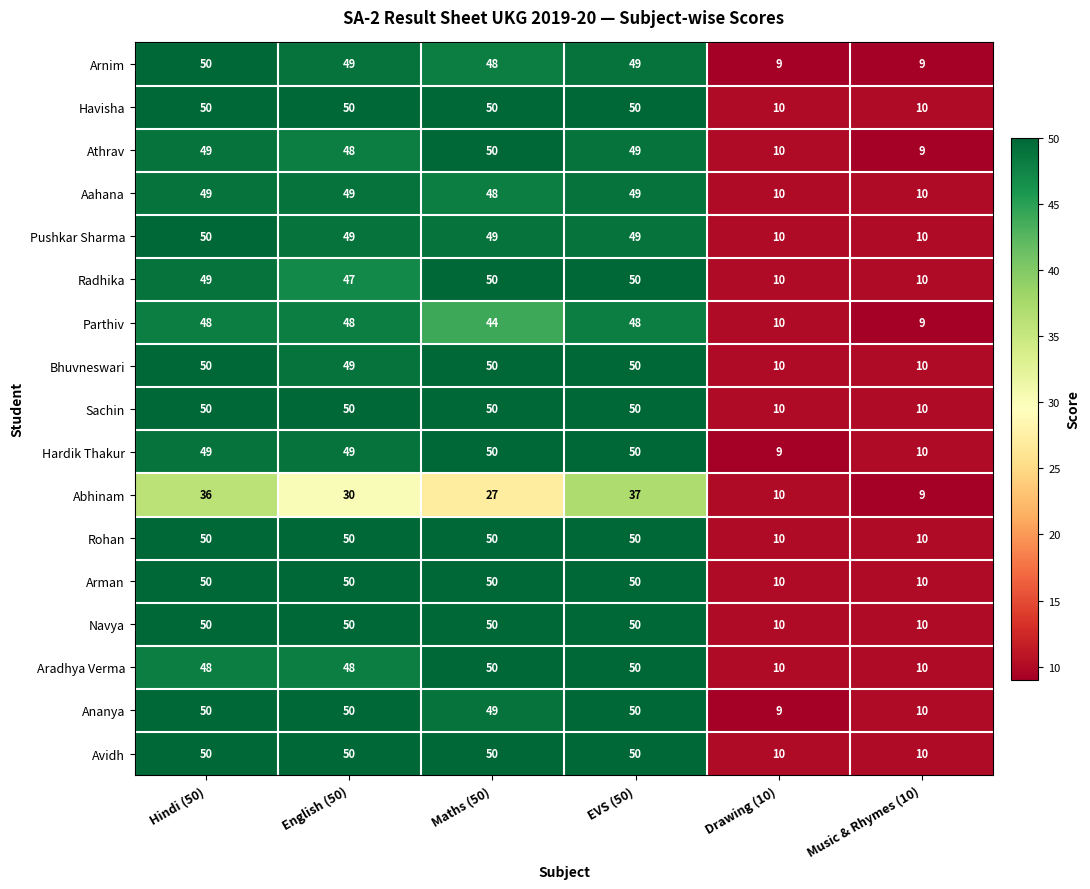

What is the spread (max minus min) of values at Maths (50)?

23